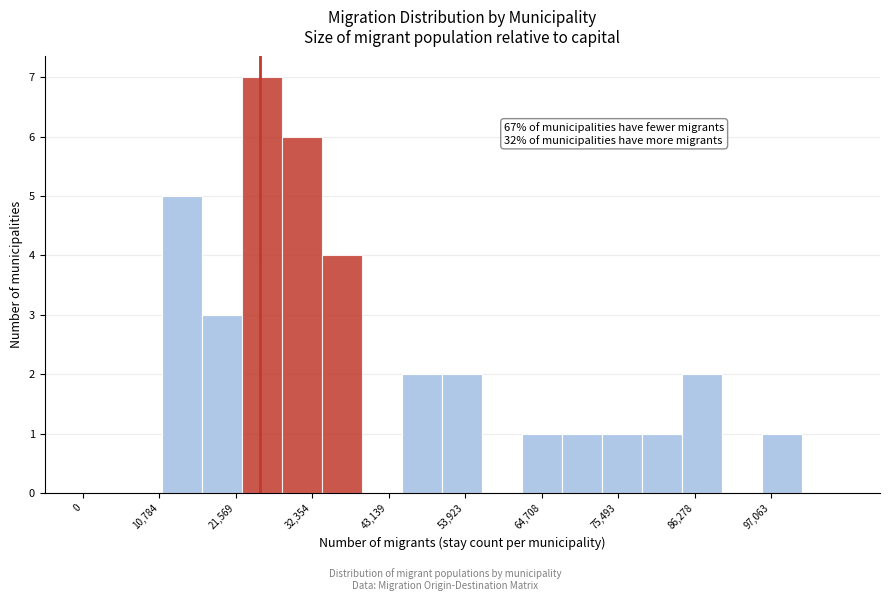

Read against the x-axis, roughly where is the centre of the tallest bar?

26000